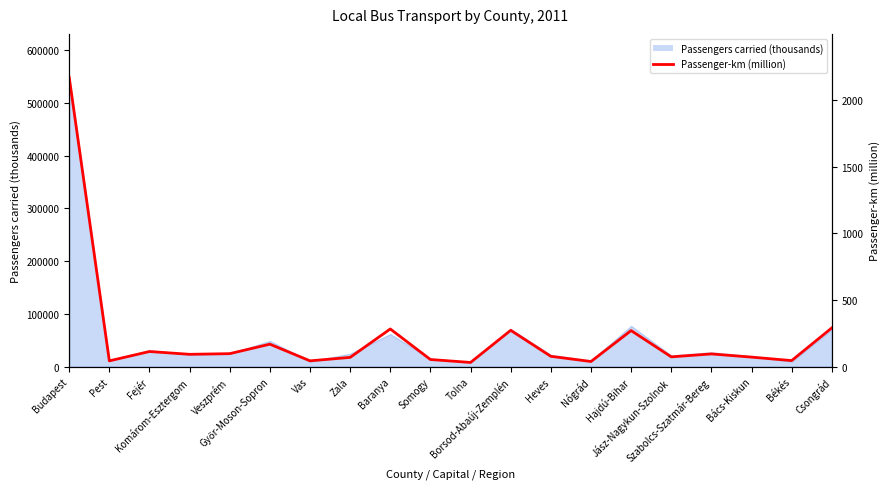

Rank the categories by value from lowest to highest.

Tolna, Nógrád, Pest, Vas, Békés, Somogy, Zala, Bács-Kiskun, Jász-Nagykun-Szolnok, Heves, Komárom-Esztergom, Szabolcs-Szatmár-Bereg, Veszprém, Fejér, Győr-Moson-Sopron, Hajdú-Bihar, Borsod-Abaúj-Zemplén, Baranya, Csongrád, Budapest